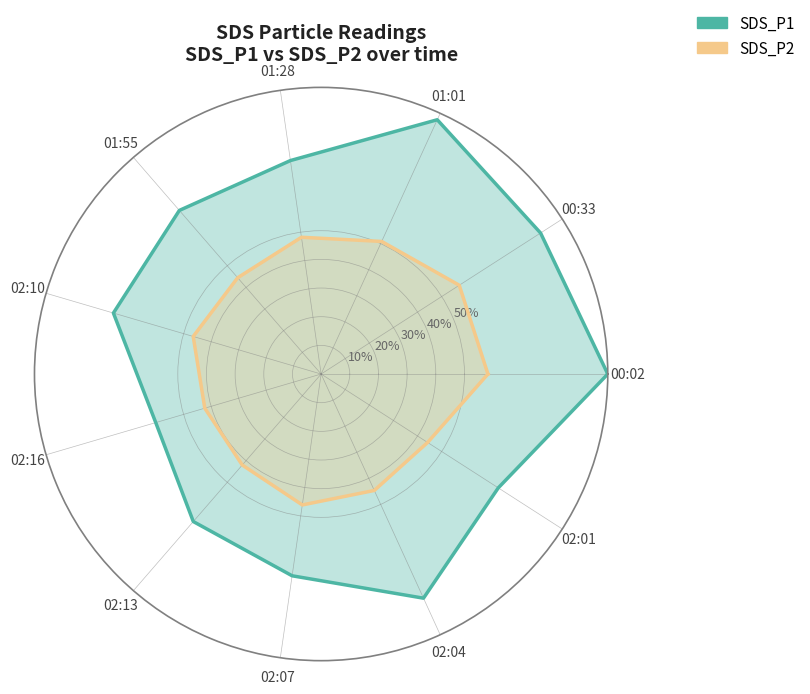

How many lines are shown in the chart?

2